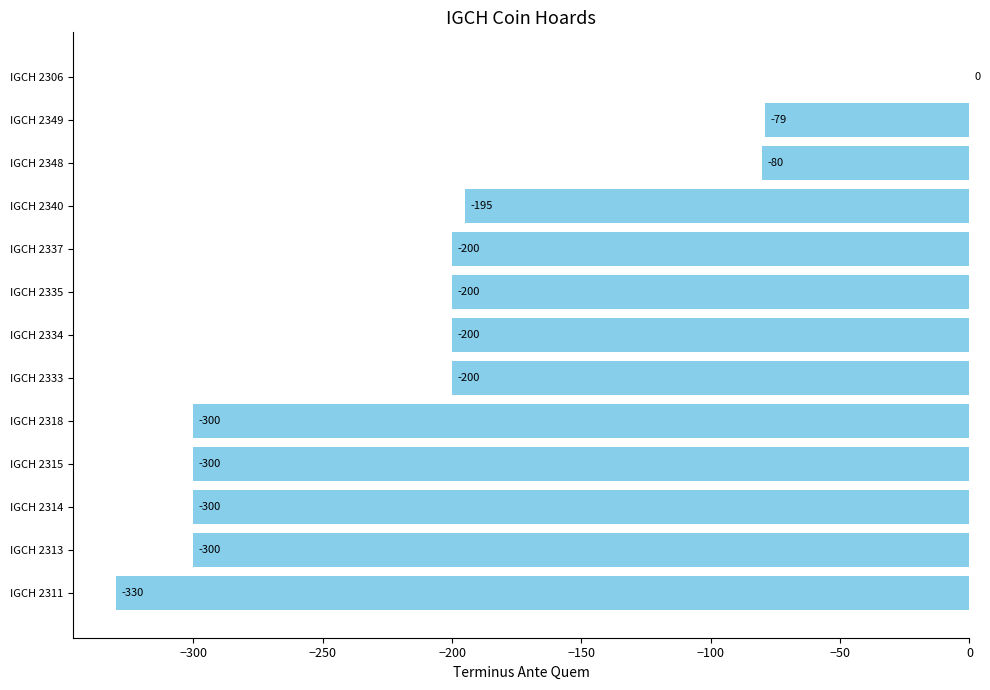

What is the change in value from IGCH 2313 to IGCH 2334?

+100